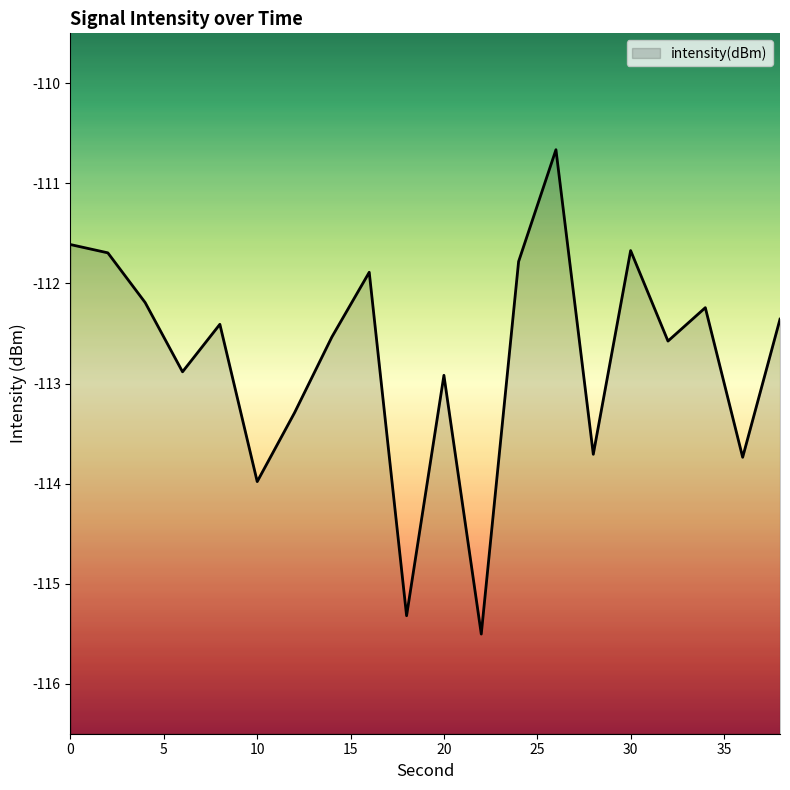

What is the average value?

-112.7